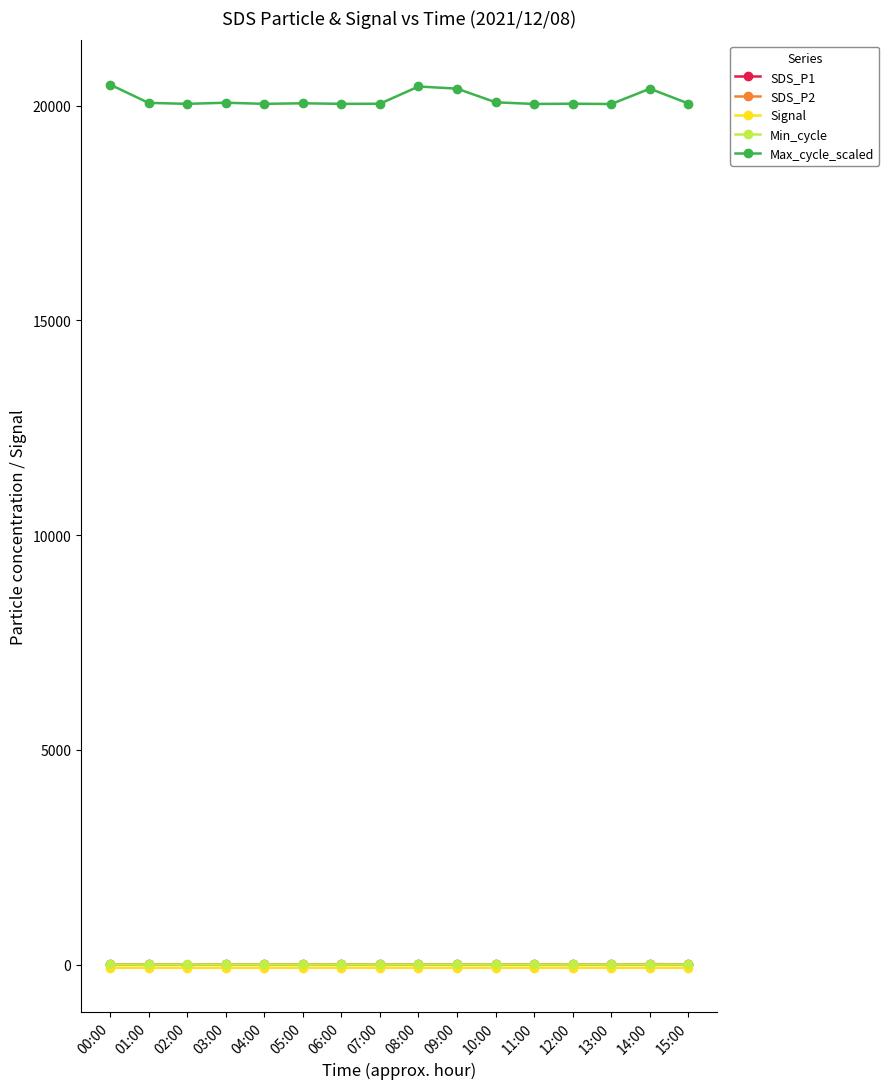

True or false: Min_cycle and Max_cycle_scaled cross at least once.

False